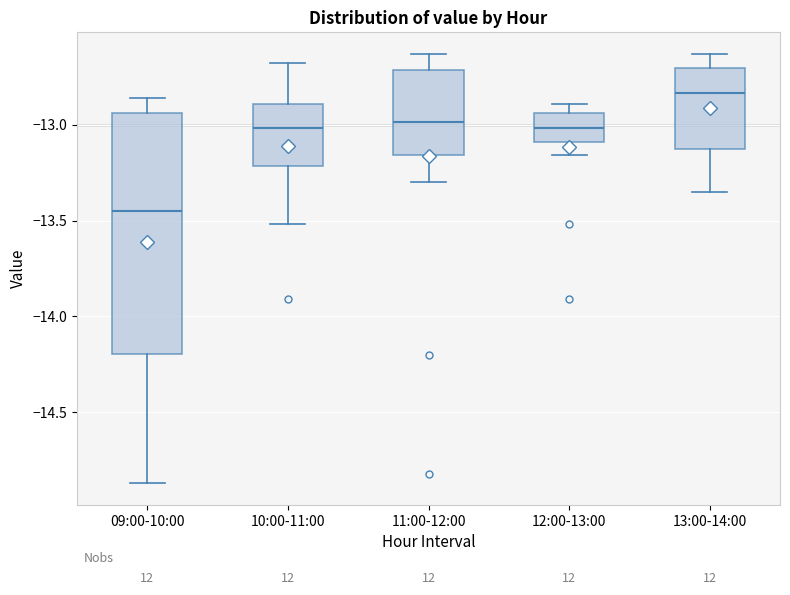

Which box is the tallest, from its lower edge to its upper edge?

09:00-10:00